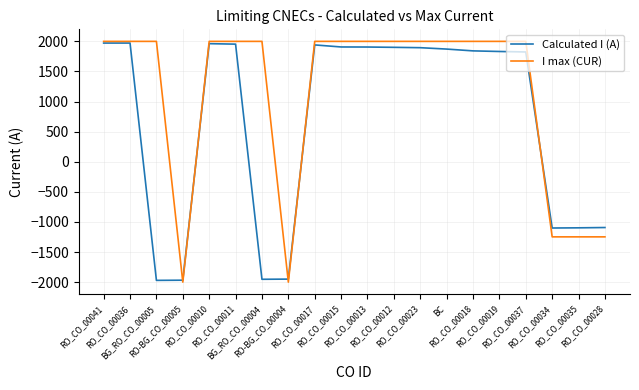

How many lines are shown in the chart?

2